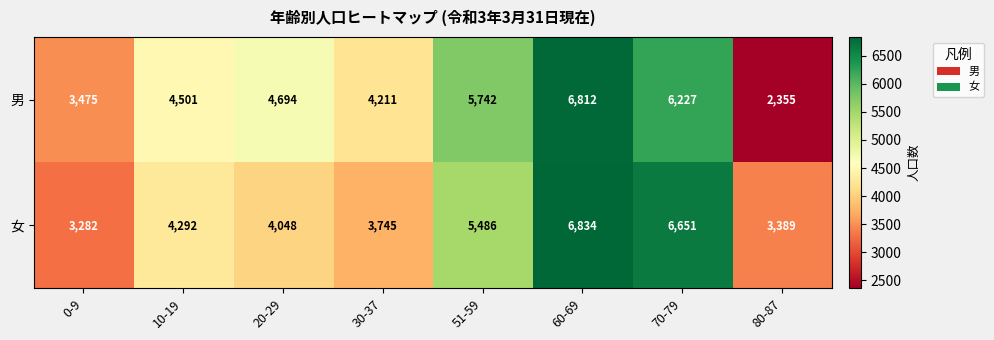

The value of 女 at 70-79 is 4124. True or false?

False